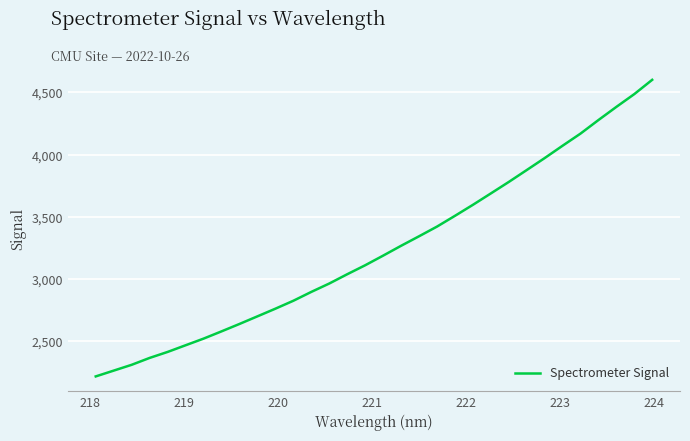

What is the difference between the maximum and minimum values?

2385.8